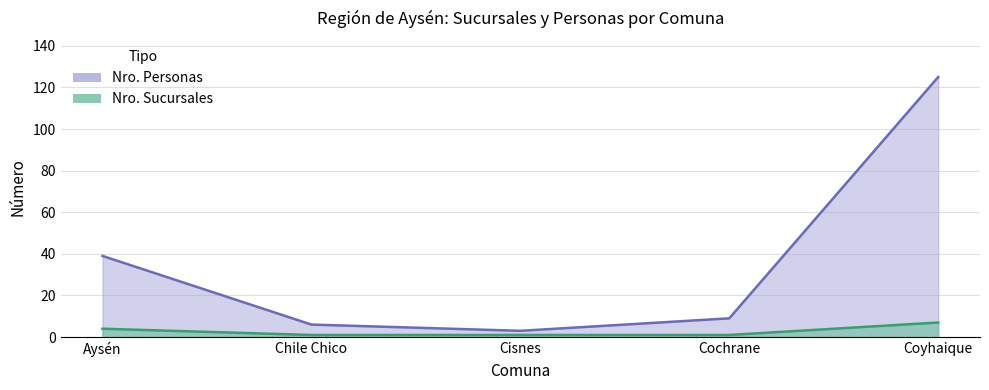

Is it true that Nro. Personas equals 1 at Cisnes?

False